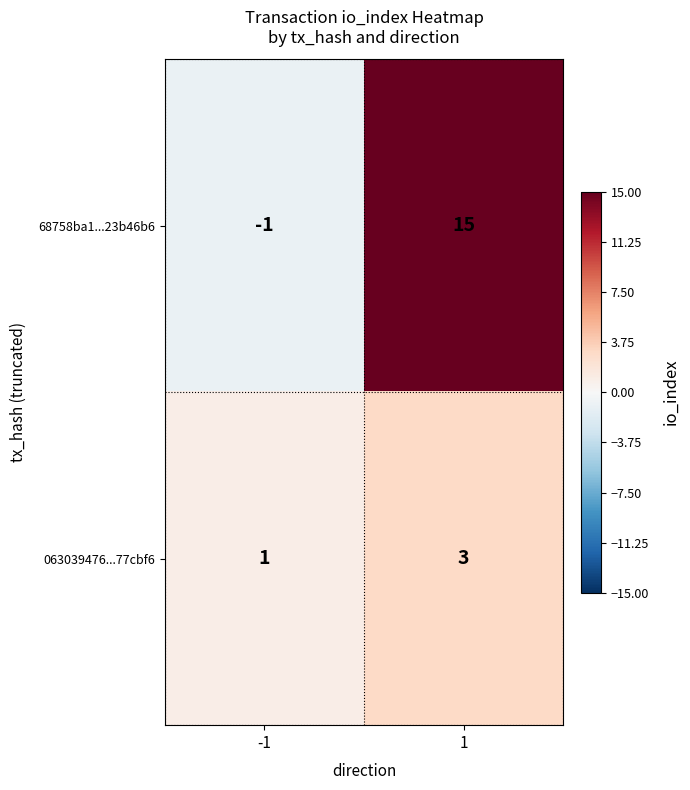

What is the sum of the 063039476...77cbf6 values at 1 and -1?

4